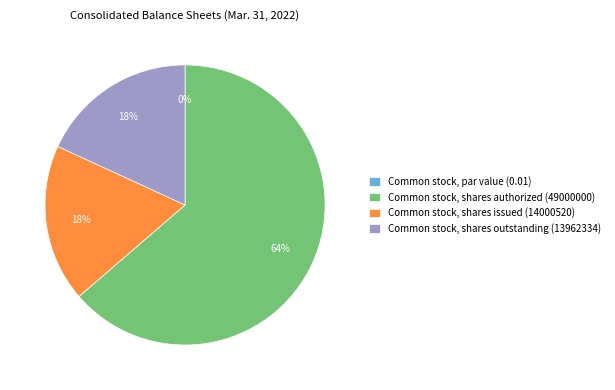

What is the change in value from Common stock, par value (0.01) to Common stock, shares outstanding (13962334)?

+13962334.0